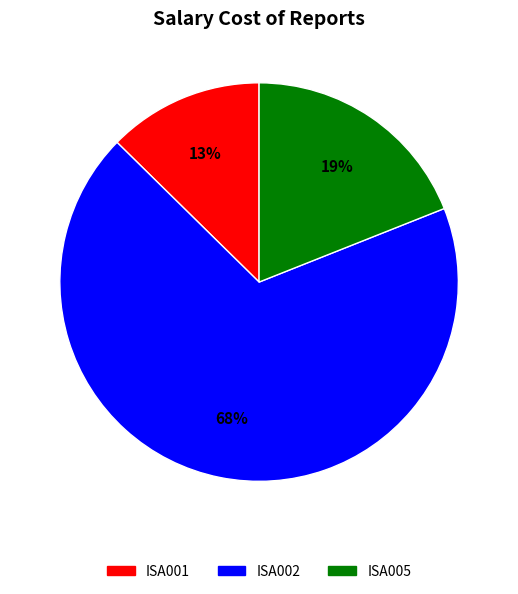

To the nearest percent, what is the combined percentage of ISA005 and ISA001?

32%